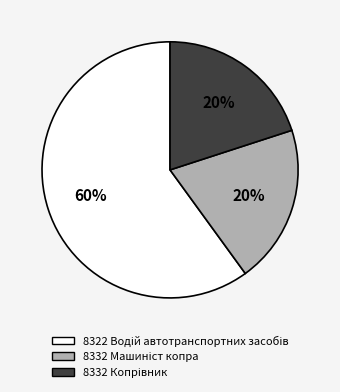

Does any single category account for the majority?

Yes